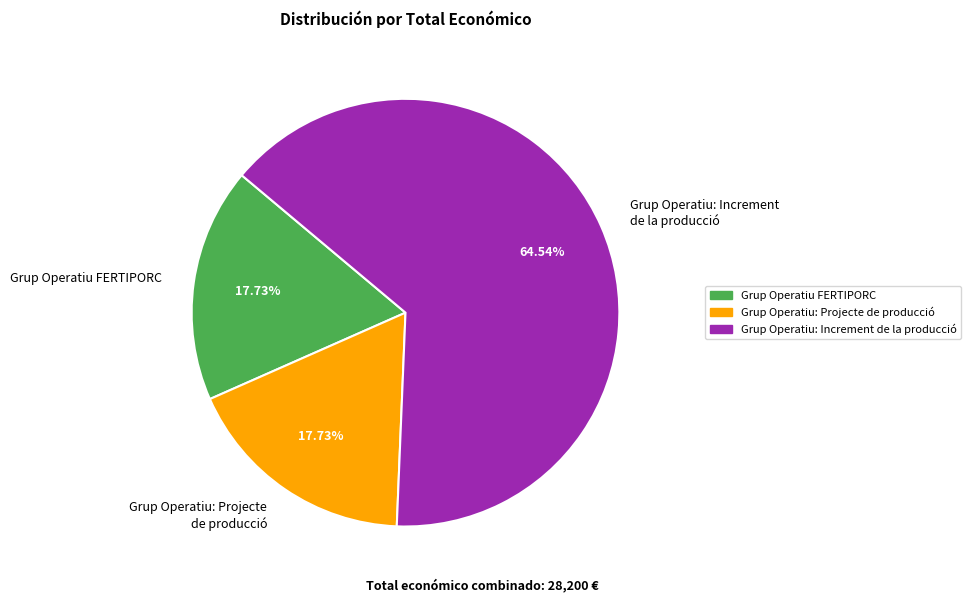

Does Grup Operatiu FERTIPORC account for over 50% of the chart?

No